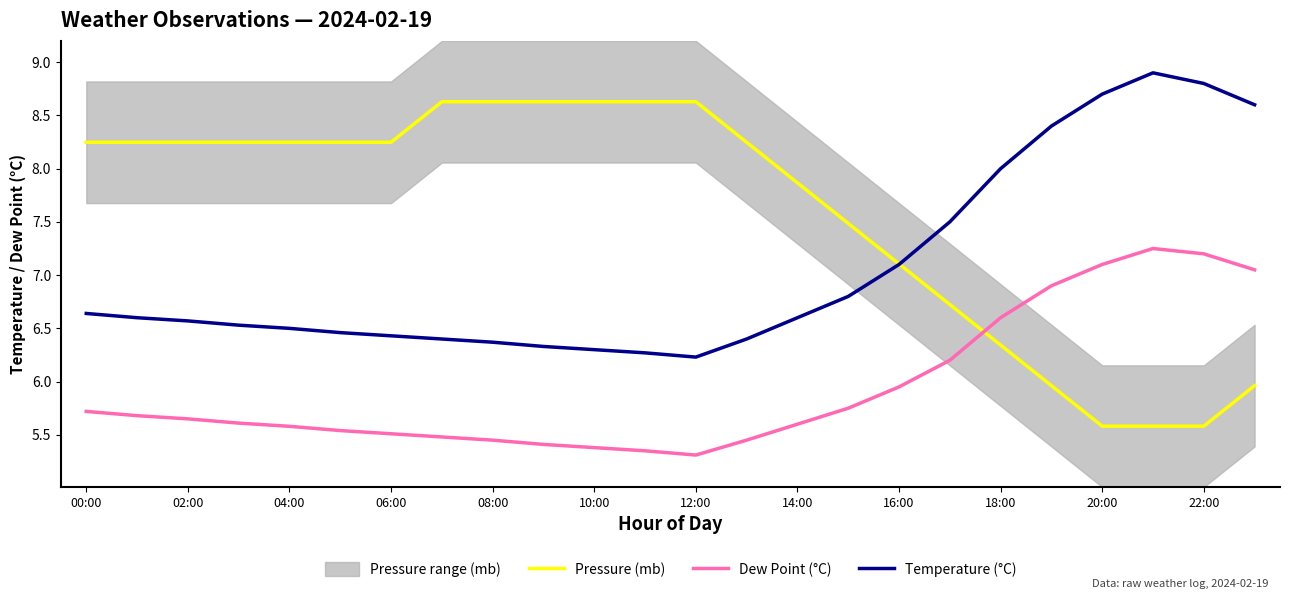

What is the lowest value of the Temperature (°C) series?

6.2